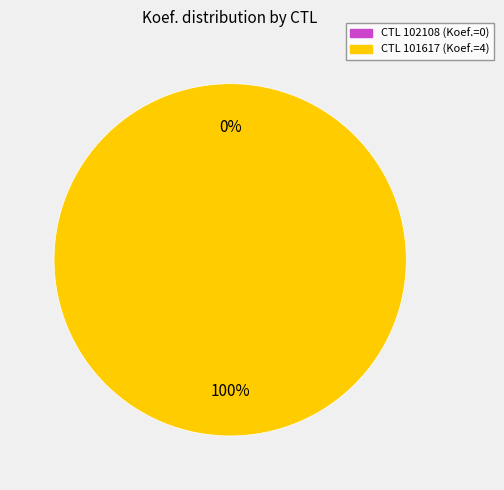

Which slice represents more than half of the pie?

101617